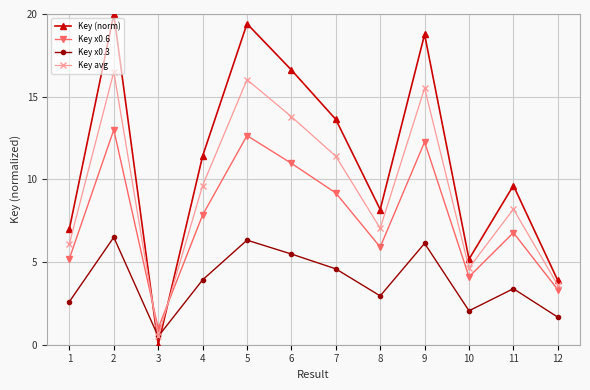

What is the minimum value for Key x0.3?

0.5